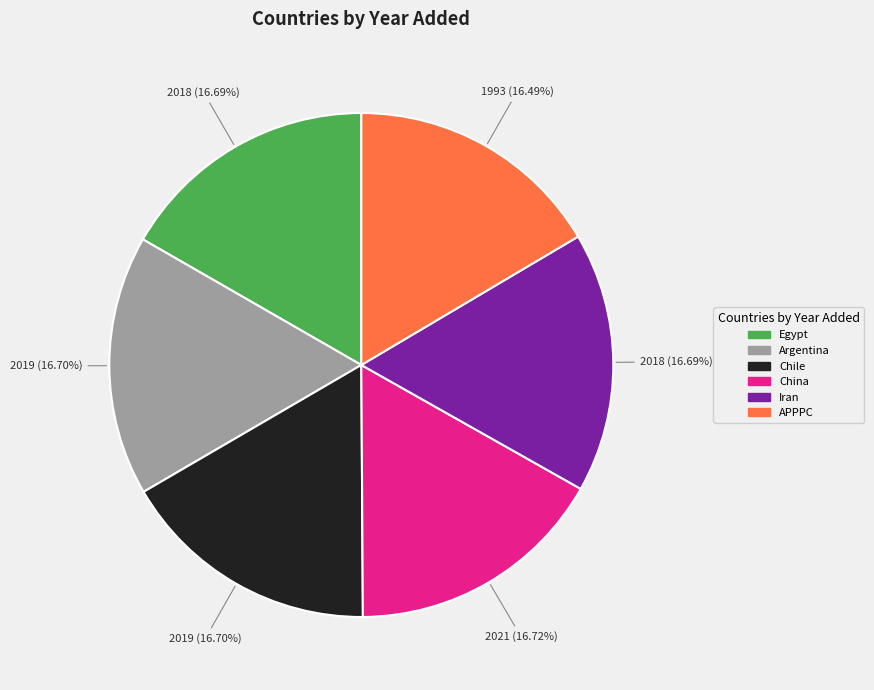

Is there any slice that represents more than half of the pie?

No